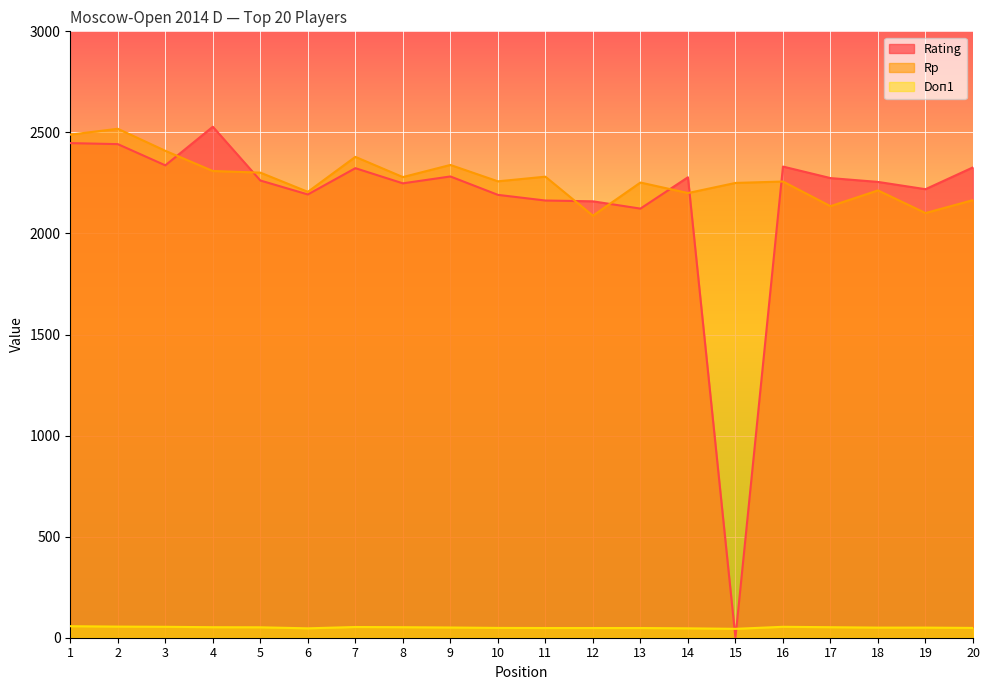

What is the total value across all series at 7?

4755.0